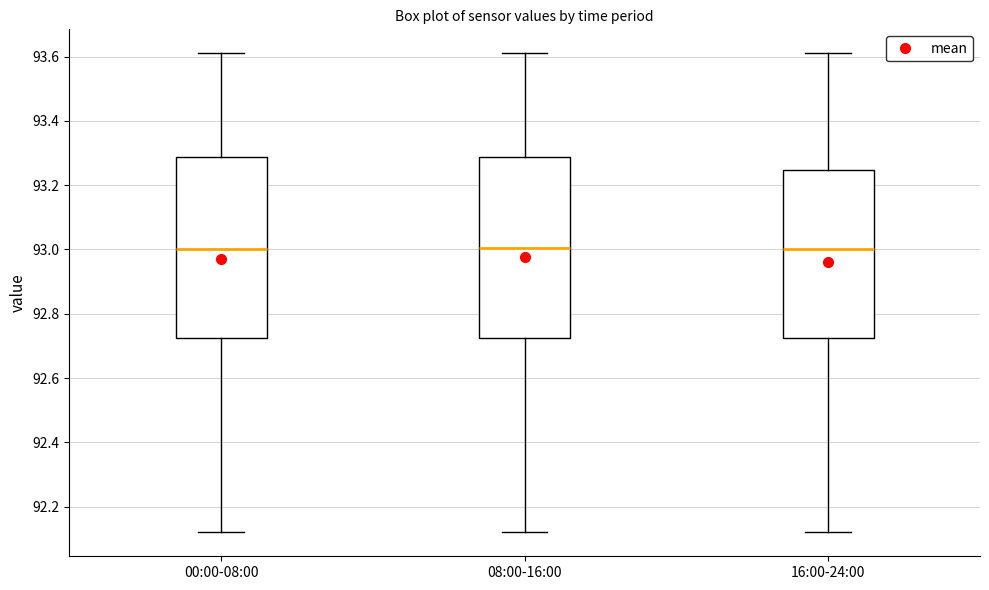

Reading left to right, read every box against the y-axis: the position of its median line, the range the box covers, and the ends of its whiskers. The values are not printed on the chart, so give them approximately, as read against the axis.

00:00-08:00: median 93.00, box 92.72 to 93.28, whiskers 92.12 to 93.62
08:00-16:00: median 93.00, box 92.72 to 93.28, whiskers 92.12 to 93.62
16:00-24:00: median 93.00, box 92.72 to 93.24, whiskers 92.12 to 93.62